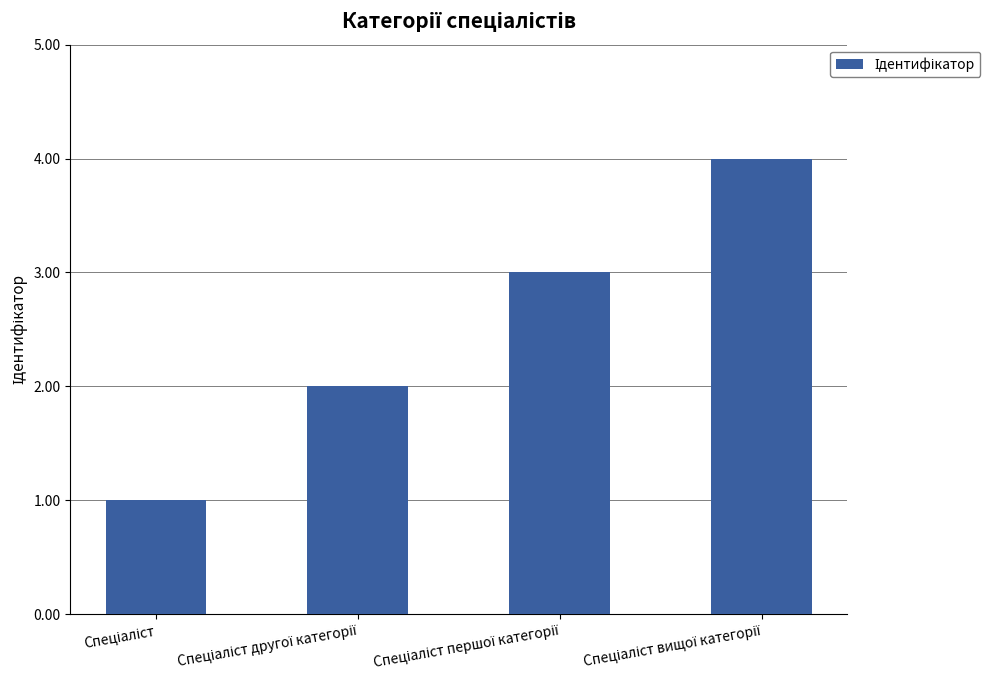

How many categories are shown in the chart?

4